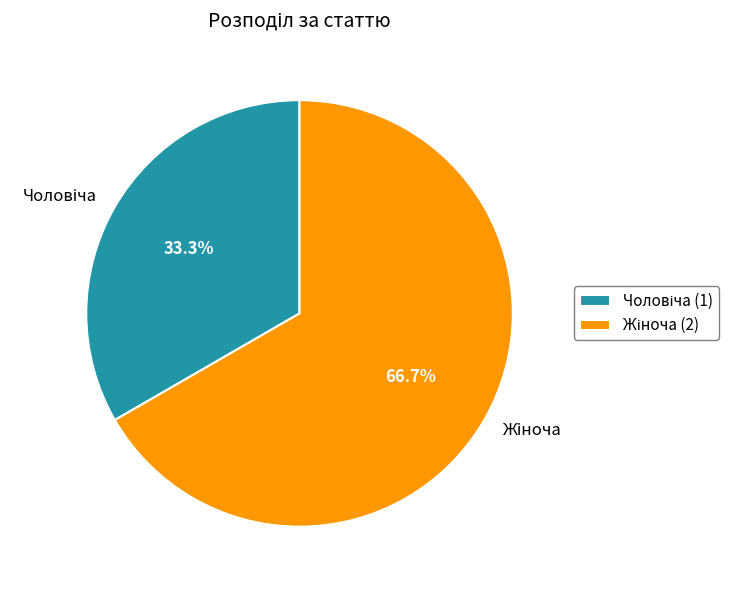

Is there a majority slice in this chart?

Yes